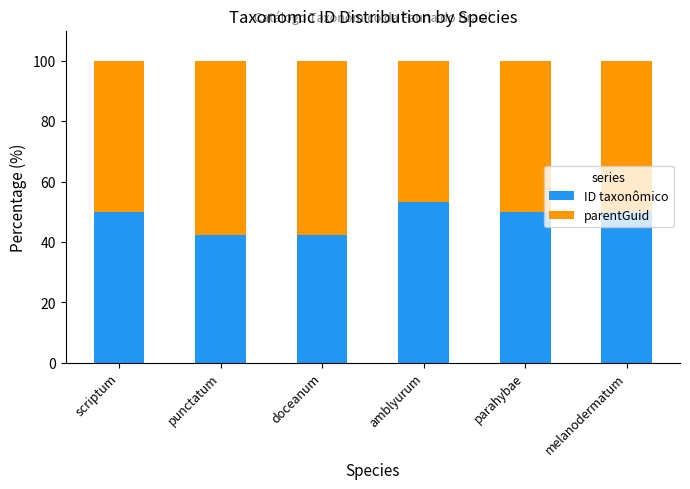

What is the approximate value of ID taxonômico at amblyurum?

53.1